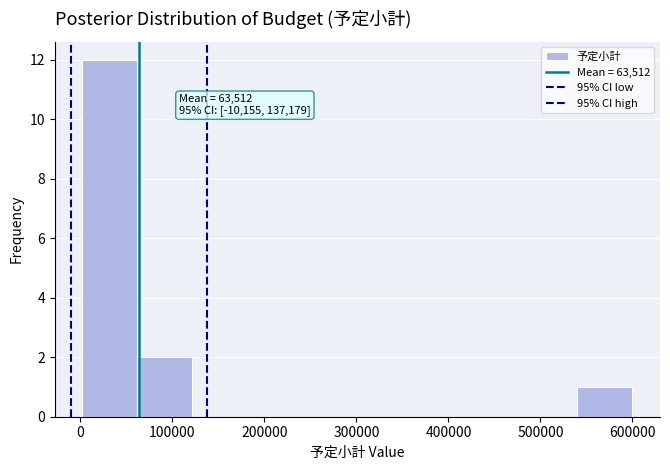

Which range on the x-axis has the tallest bar?

0 to 60000